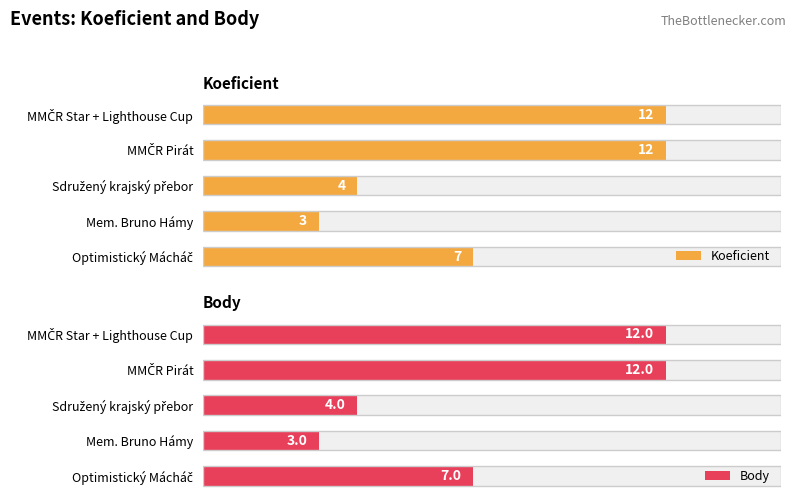

What is the approximate value of Koeficient at MMČR Star + Lighthouse Cup?

12